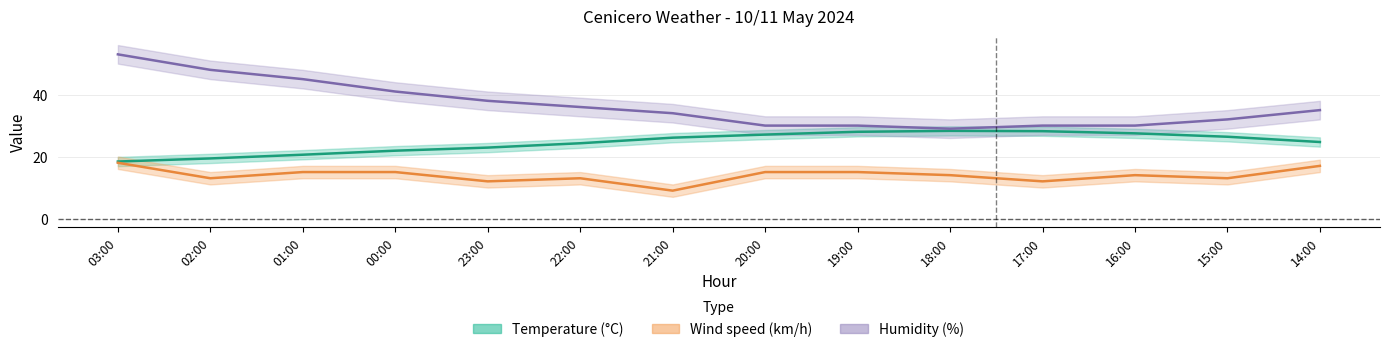

True or false: Temperature and Wind speed intersect in this chart.

False